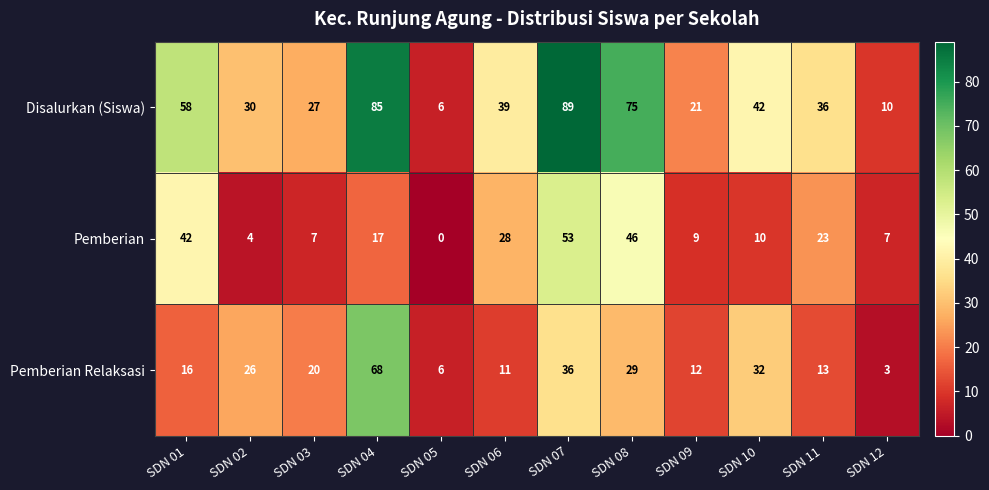

What is the sum of all Pemberian Relaksasi values?

272